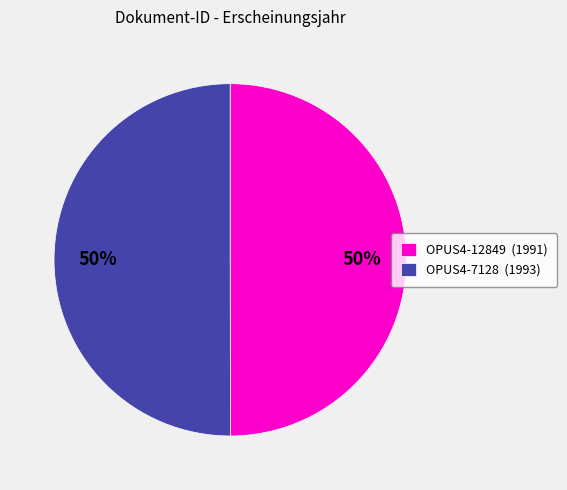

True or false: OPUS4-7128 accounts for 50% of the total.

True